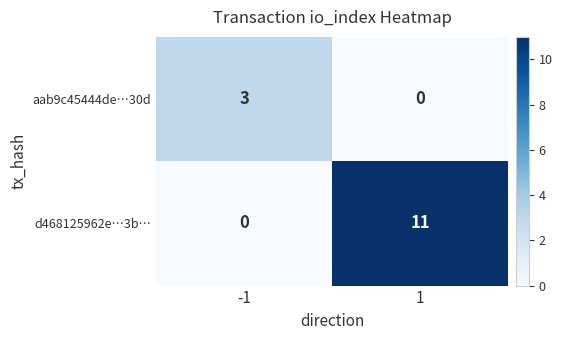

Which series has the largest range (max minus min)?

d468125962e…3b…